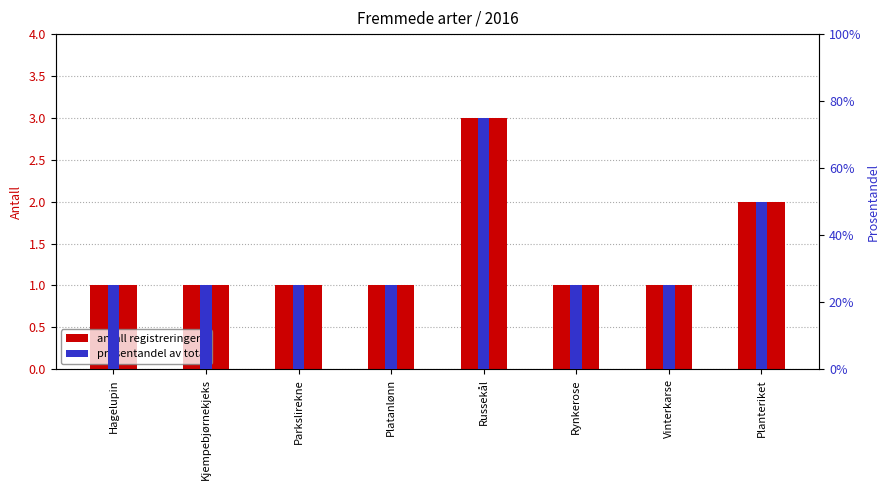

What is the value of the prosentandel av total bar at the 4th from the left?

25